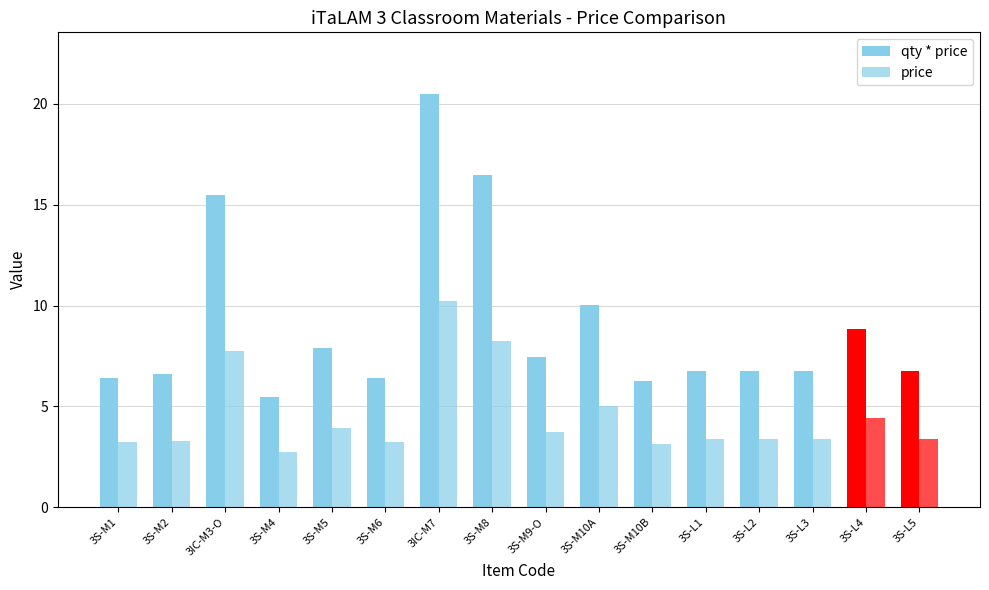

Reading right to left, what are all the values shown in this chart?

qty * price: 3S-L5=6.8	3S-L4=8.8	3S-L3=6.8	3S-L2=6.8	3S-L1=6.8	3S-M10B=6.3	3S-M10A=10.0	3S-M9-O=7.5	3S-M8=16.5	3IC-M7=20.5	3S-M6=6.4	3S-M5=7.9	3S-M4=5.4	3IC-M3-O=15.5	3S-M2=6.6	3S-M1=6.4
price: 3S-L5=3.4	3S-L4=4.4	3S-L3=3.4	3S-L2=3.4	3S-L1=3.4	3S-M10B=3.1	3S-M10A=5.0	3S-M9-O=3.7	3S-M8=8.2	3IC-M7=10.2	3S-M6=3.2	3S-M5=3.9	3S-M4=2.7	3IC-M3-O=7.8	3S-M2=3.3	3S-M1=3.2